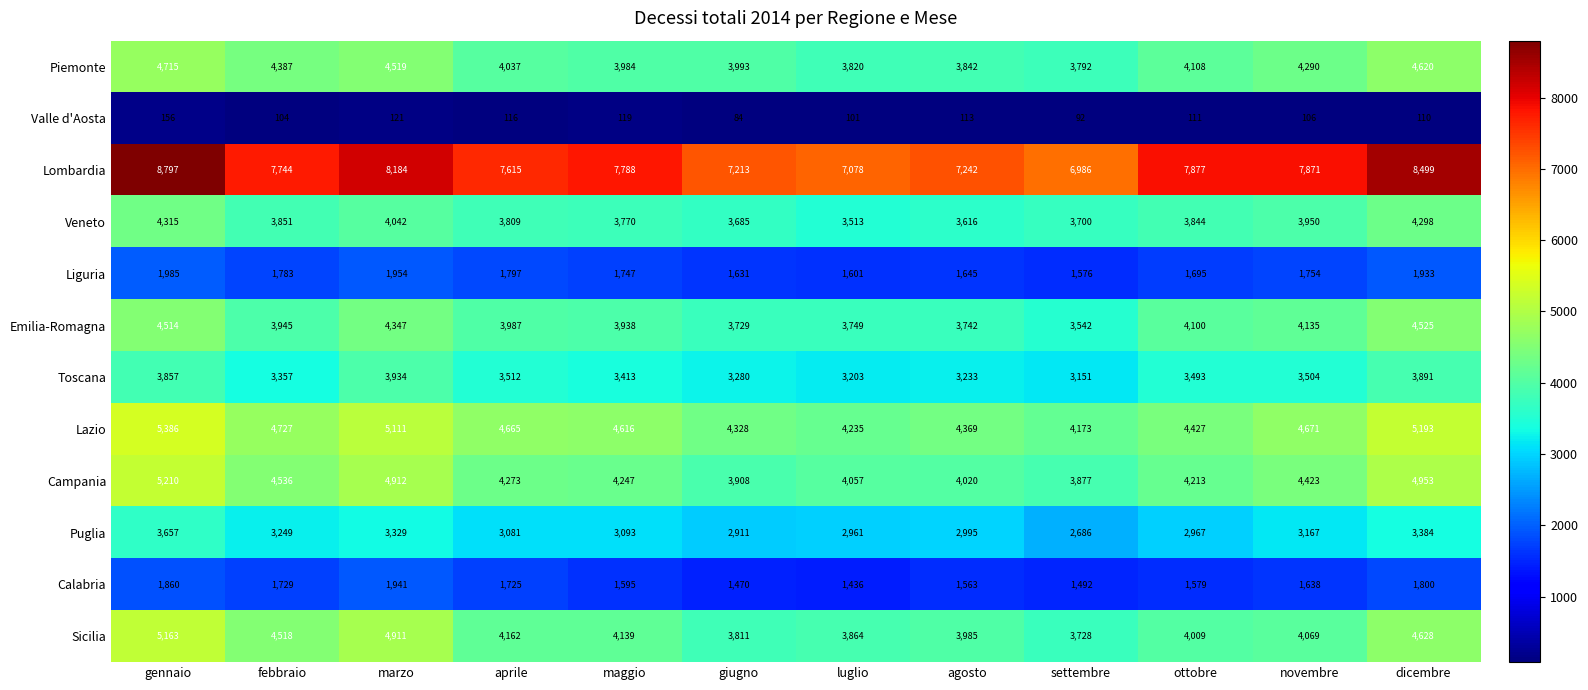

What is the difference between the highest and lowest values at giugno?

7129